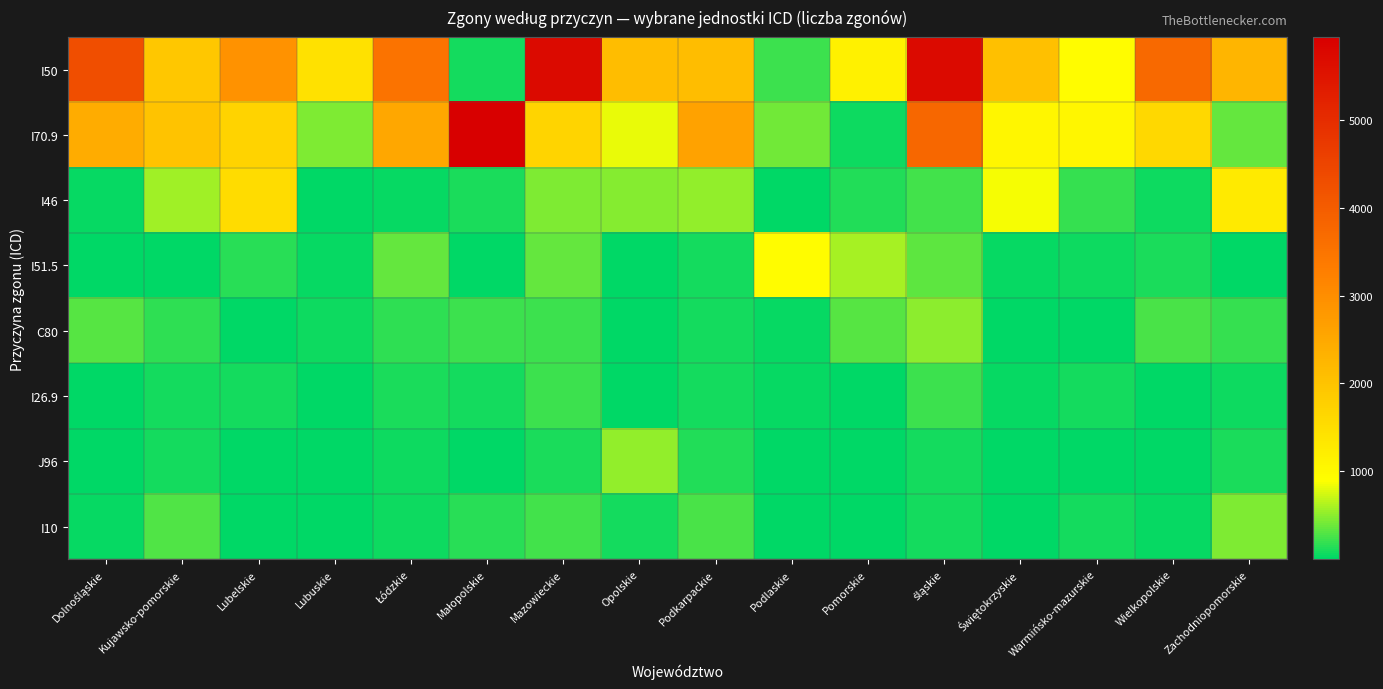

List the series in order of their peak value, lowest first.

I26.9, I10, C80, J96, I51.5, I46, I50, I70.9